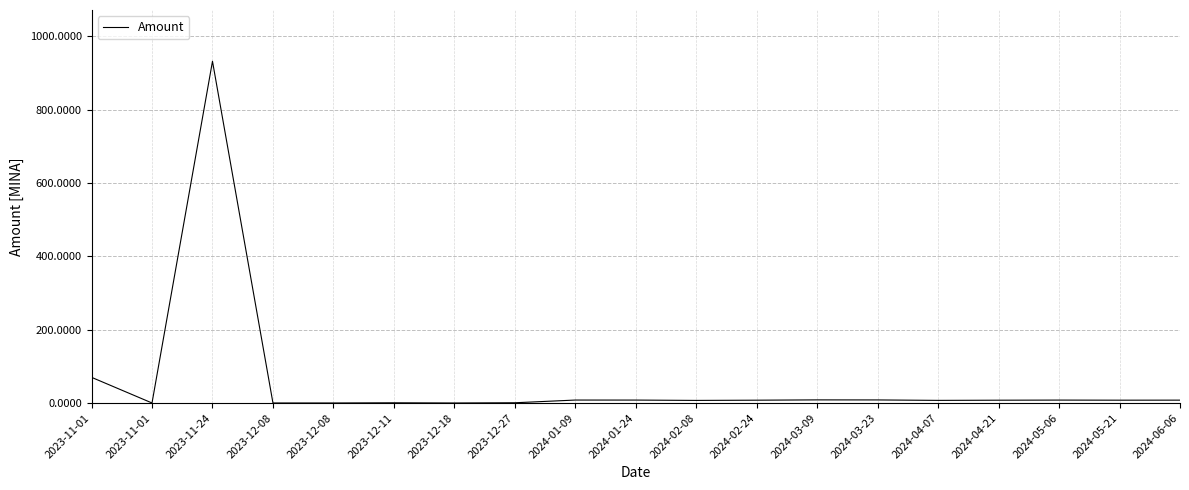

What is the maximum value shown in the chart?

932.2